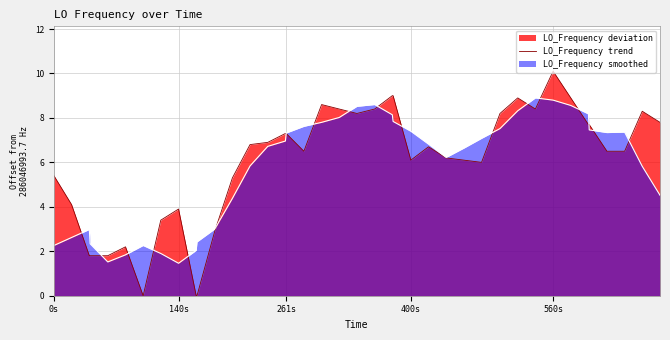

How many values exceed 6?

26